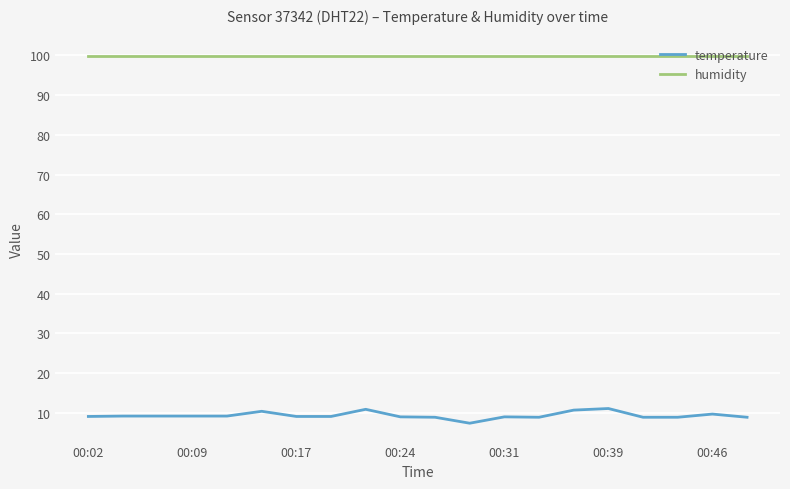

How many series are shown in this chart?

2